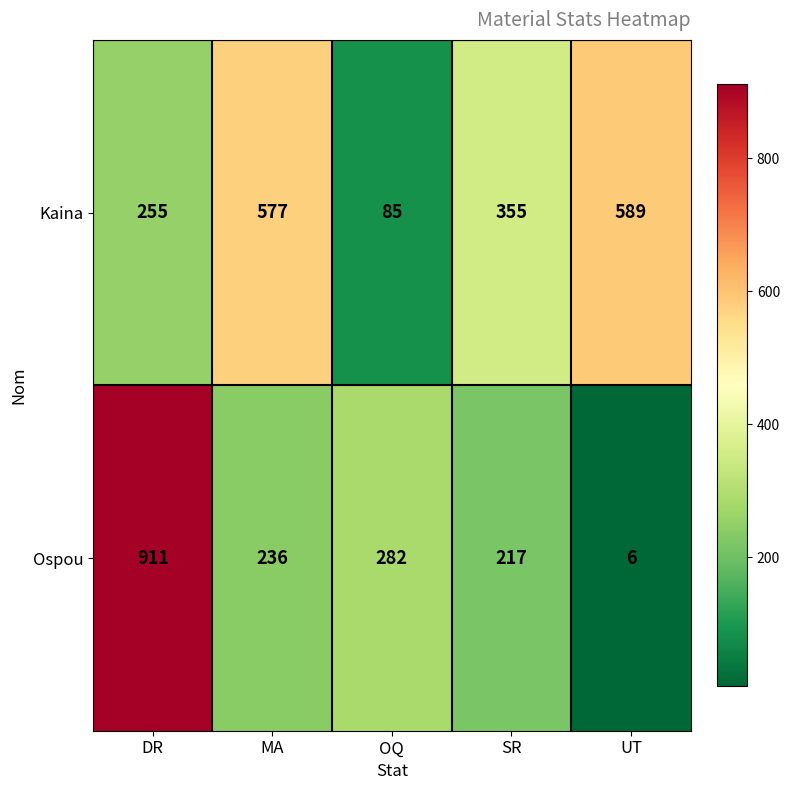

The Ospou series shows 217 at SR. True or false?

True